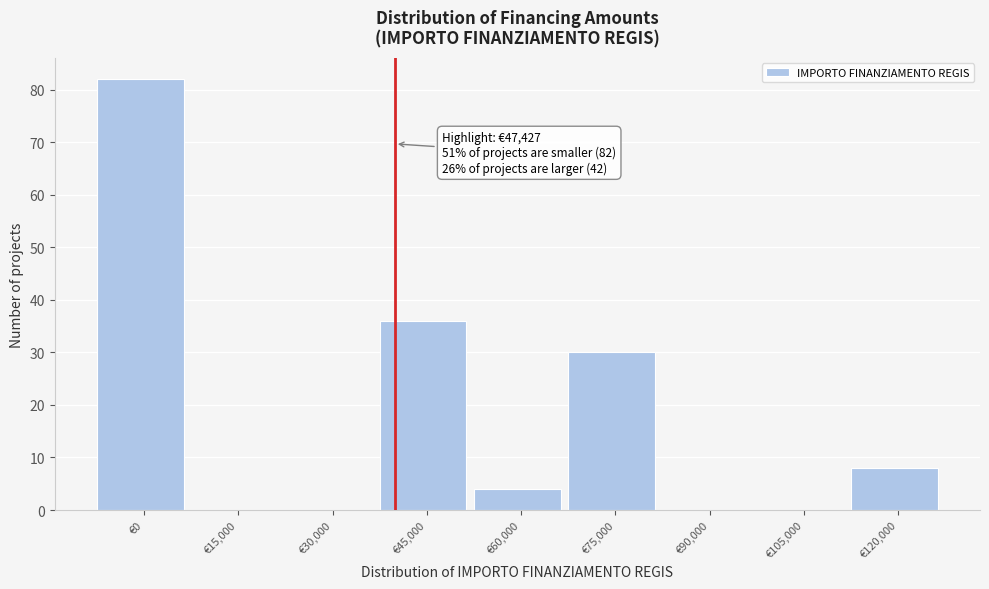

Reading left to right, transcribe all the data shown in this chart.

€0=82	€15,000=0	€30,000=0	€45,000=36	€60,000=4	€75,000=30	€90,000=0	€105,000=0	€120,000=8